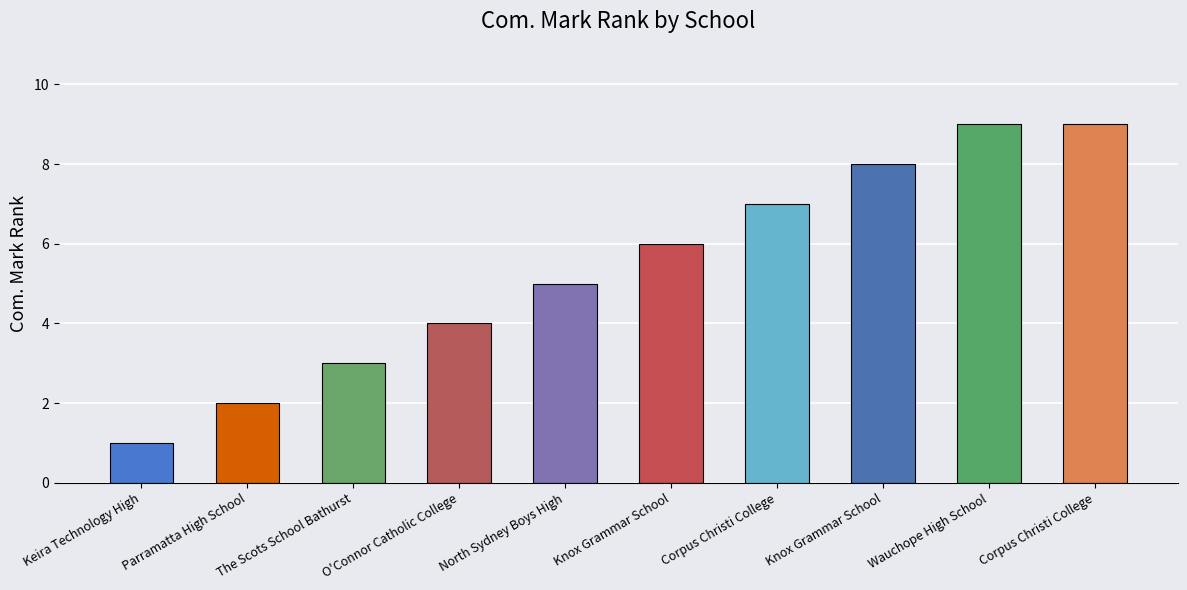

At which category does the chart reach its peak across all series?

Wauchope High School